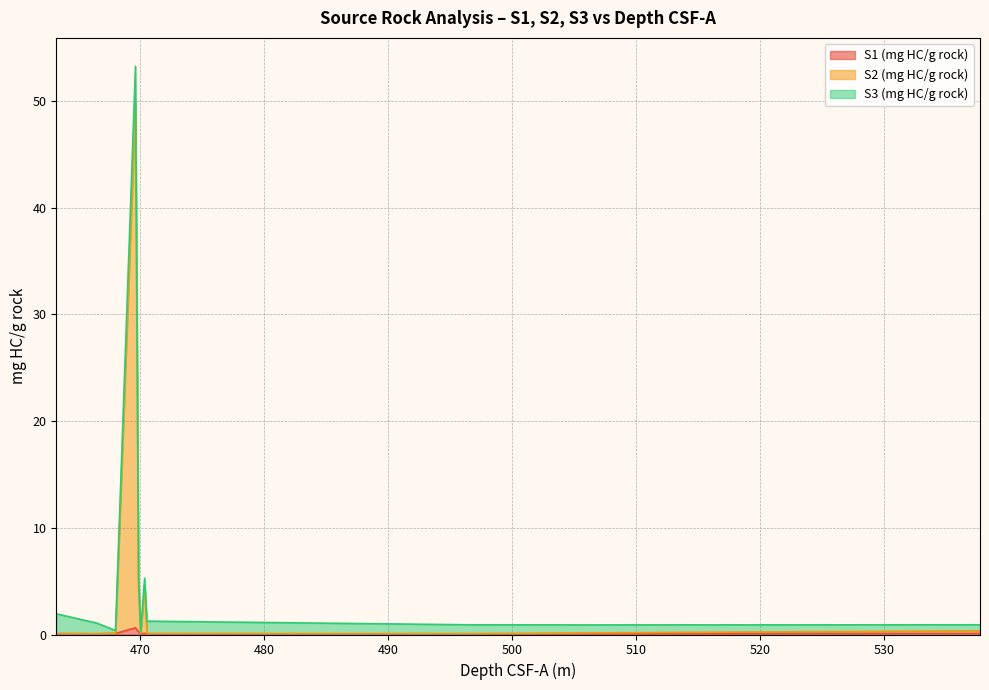

True or false: S2 (mg HC/g rock) and S1 (mg HC/g rock) cross at least once.

False